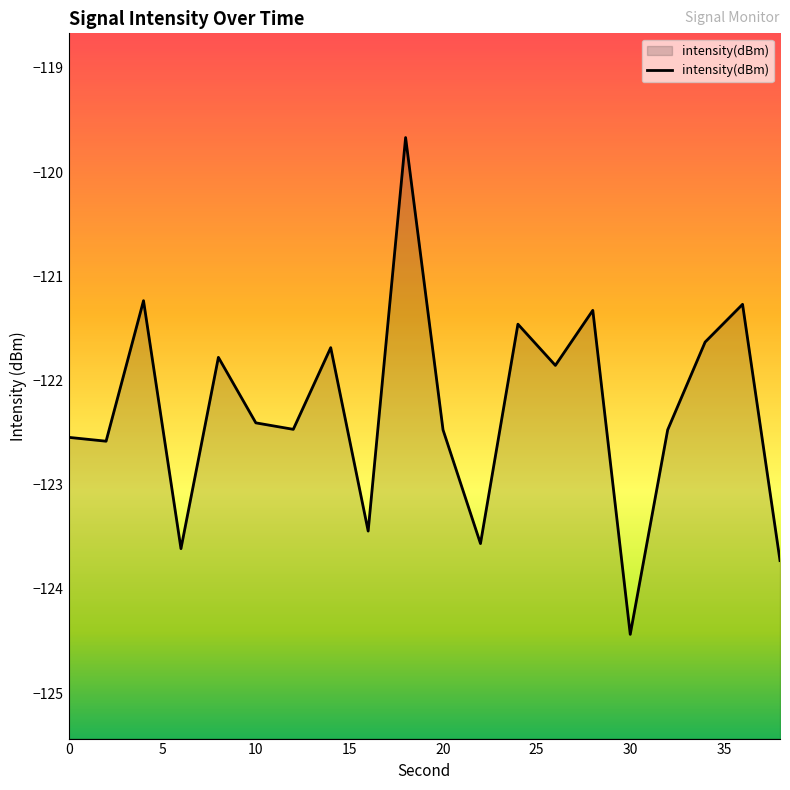

What is the minimum value shown in the chart?

-124.4